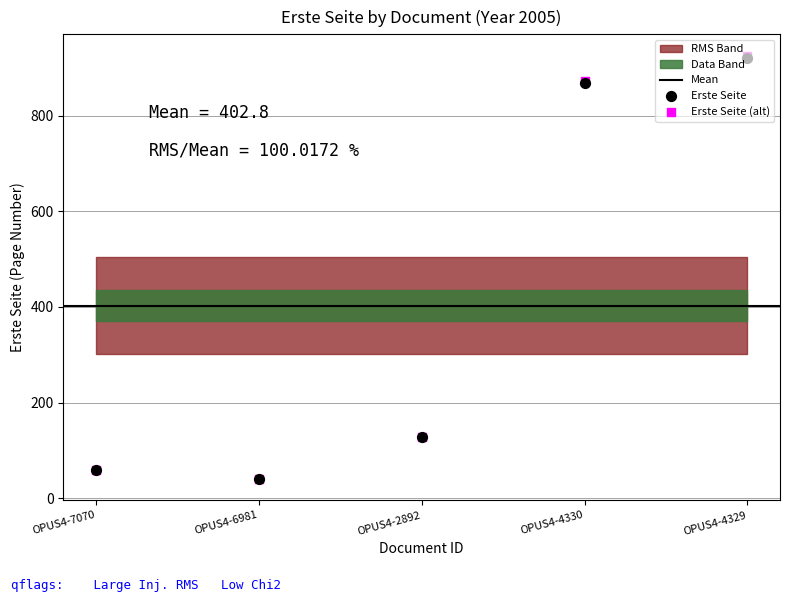

What is the change in value from OPUS4-2892 to OPUS4-4330?

+744.7